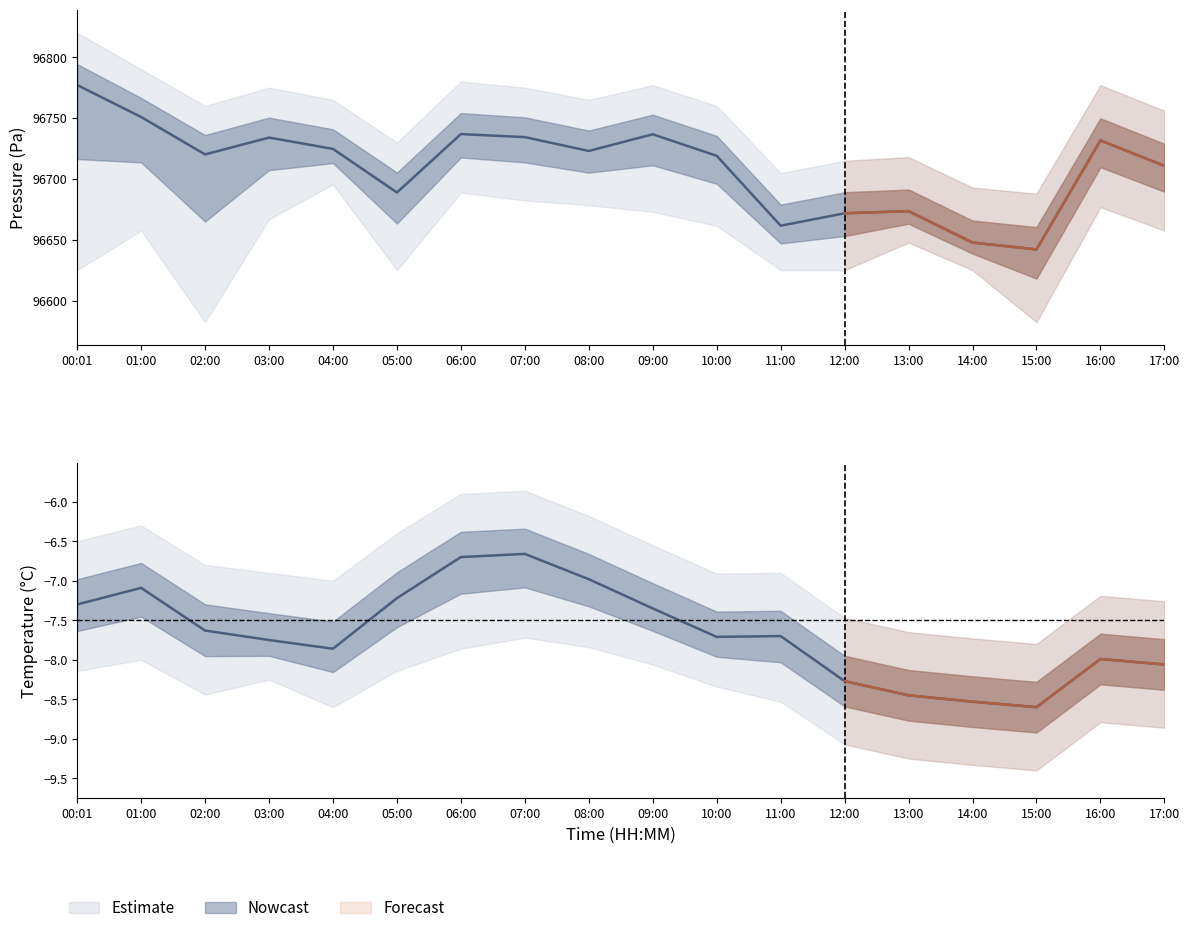

Is it true that temperature_upper equals -1.4 at 10:00?

False